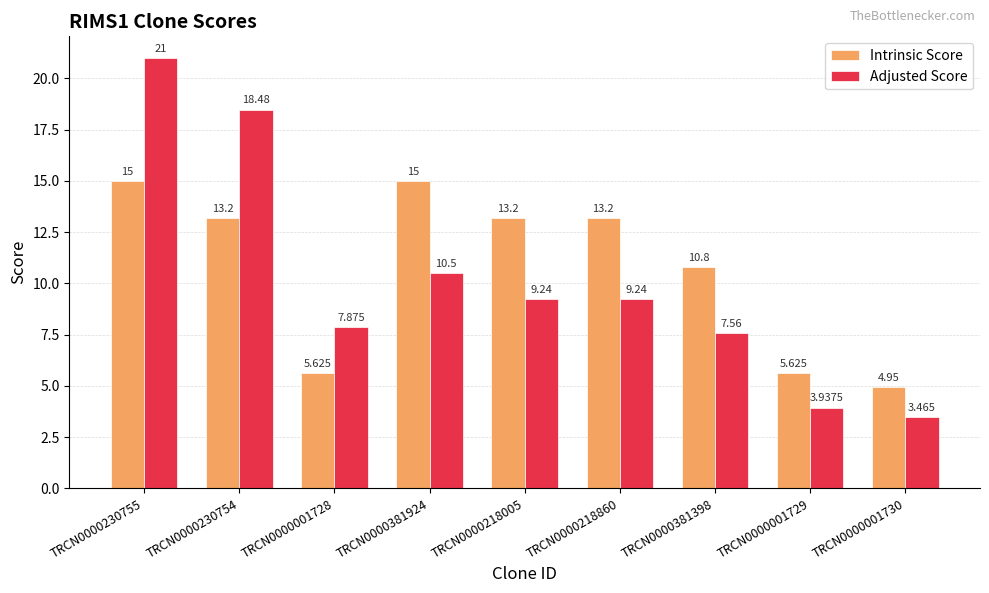

At which category is the sum across all series the highest?

TRCN0000230755